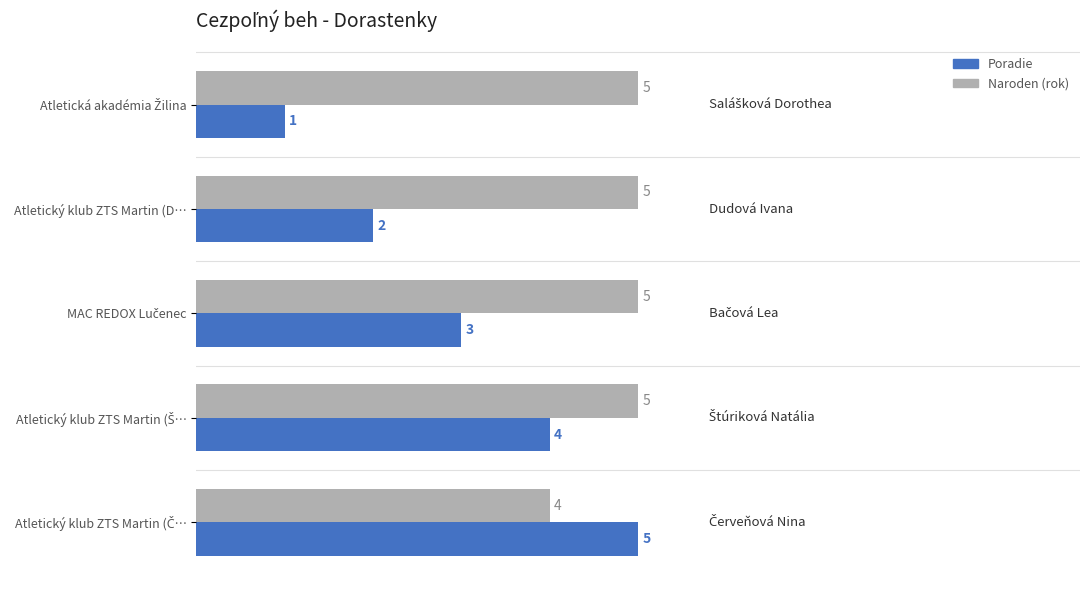

The value of Naroden (rok) at Atletický klub ZTS Martin (D… is 2. True or false?

False